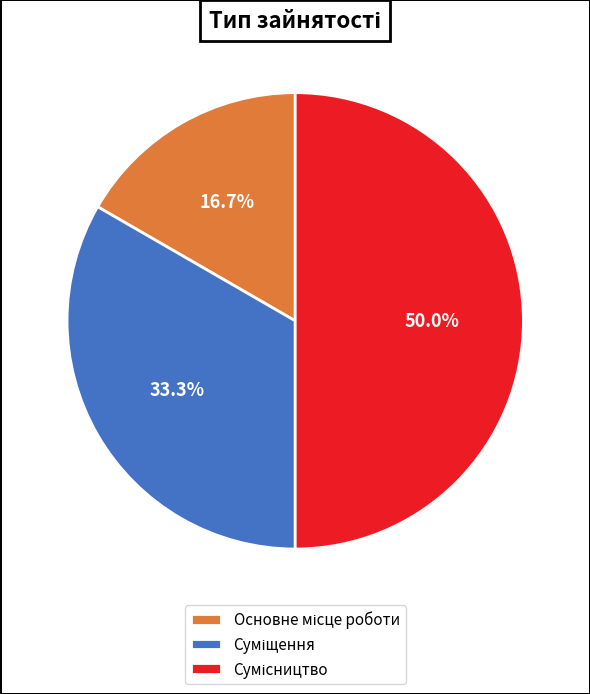

What is the largest slice in the pie chart?

Сумісництво